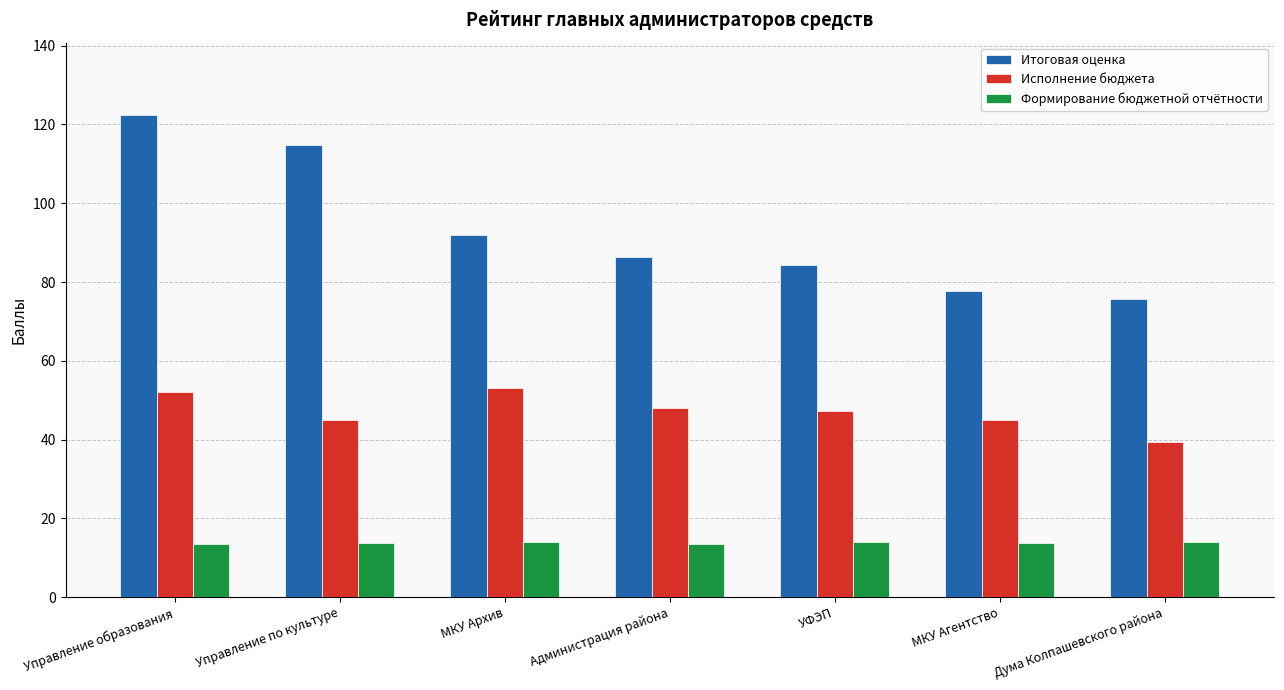

What is the sum of the Формирование бюджетной отчётности values at УФЭП and Управление по культуре?

27.7